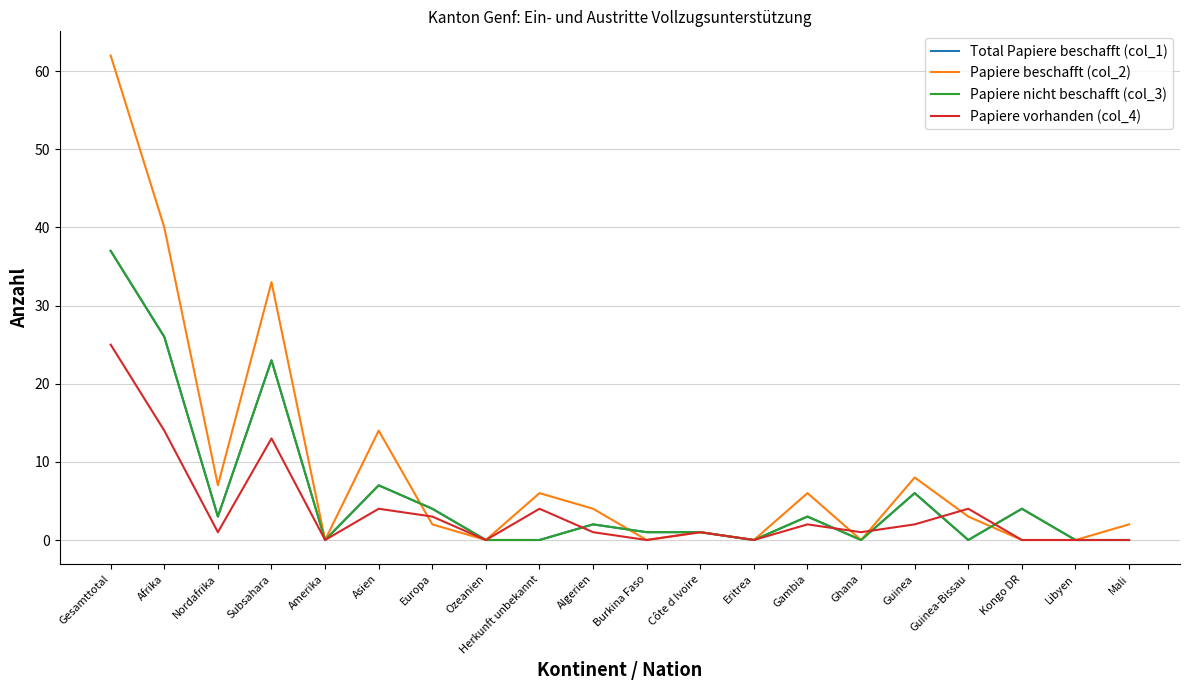

Between Gesamttotal and Amerika, which series saw the biggest shift?

Papiere beschafft (col_2)